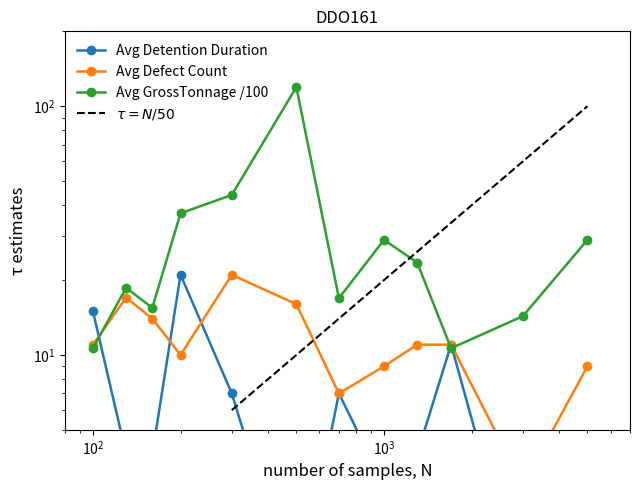

What is the value of the Avg GrossTonnage point at the 11th from the left?

14.3